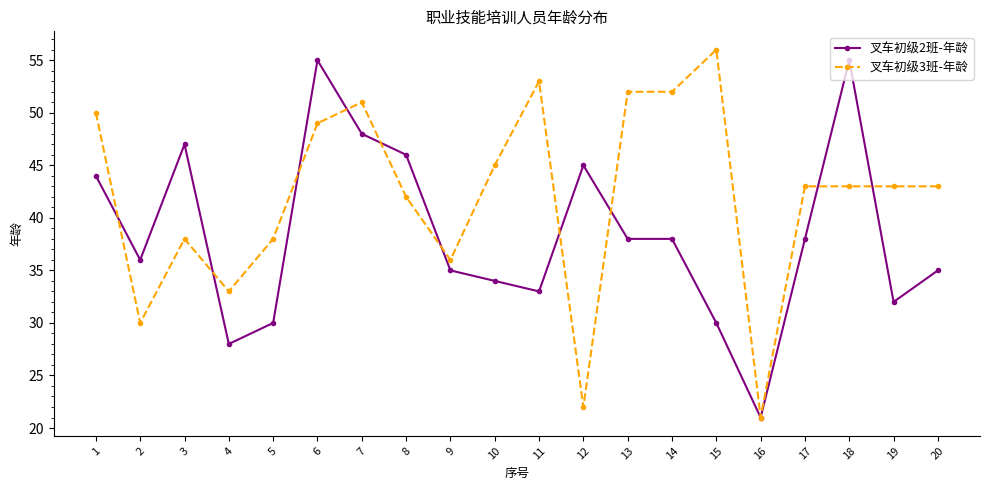

Read the 叉车初级2班-年龄 value at 3, to the nearest 10.

50